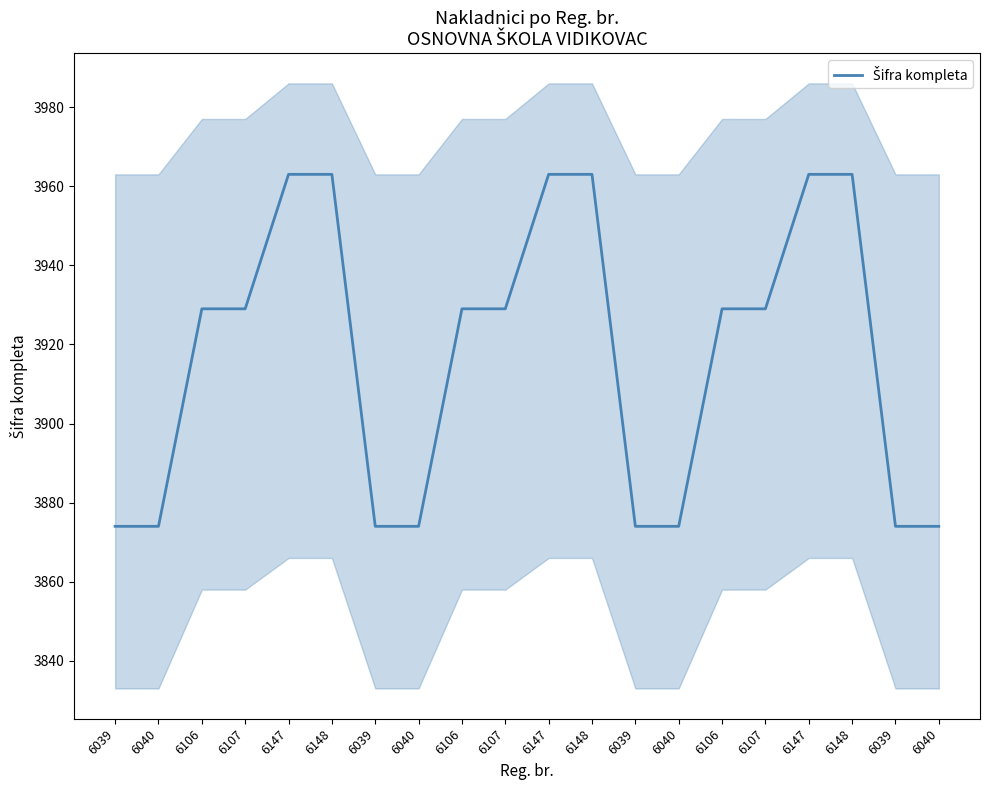

Is it true that the value at 6107 is 6198?

False